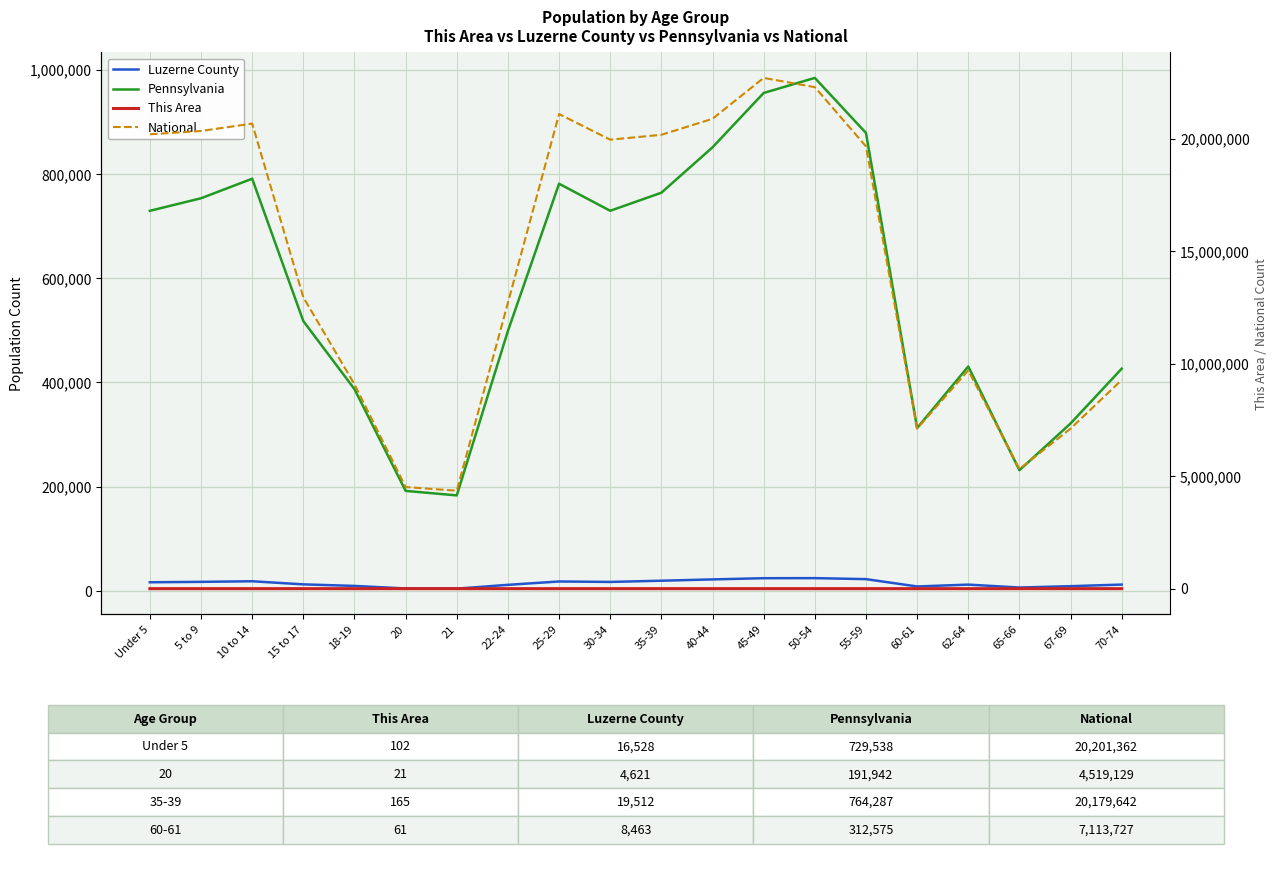

How many categories are shown in the chart?

20